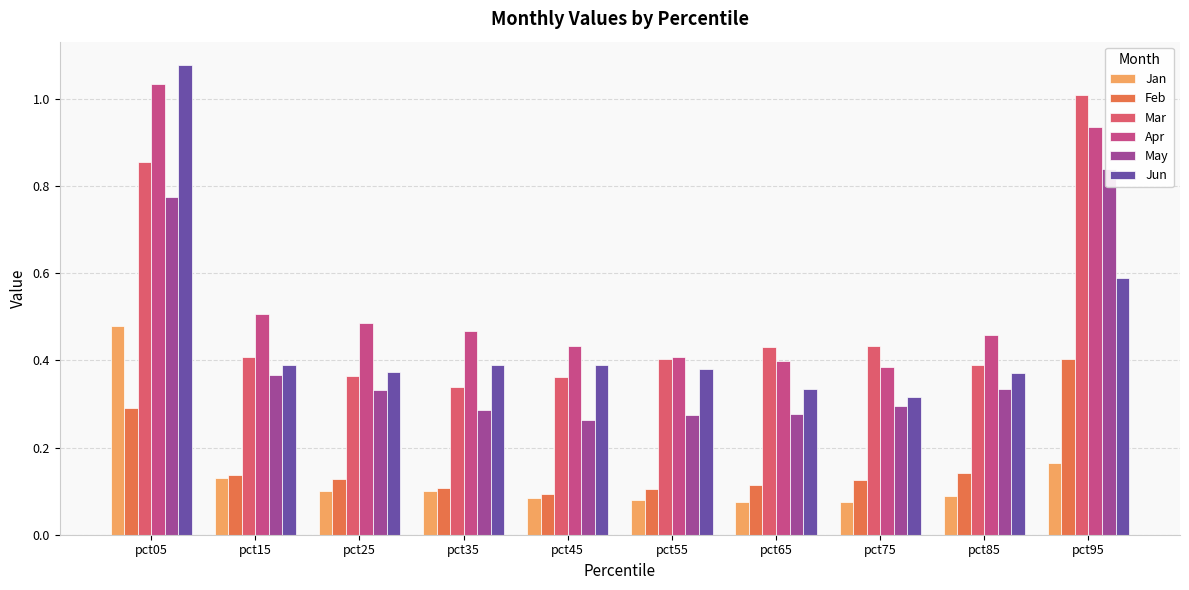

What is the sum of all Jan values?

1.4